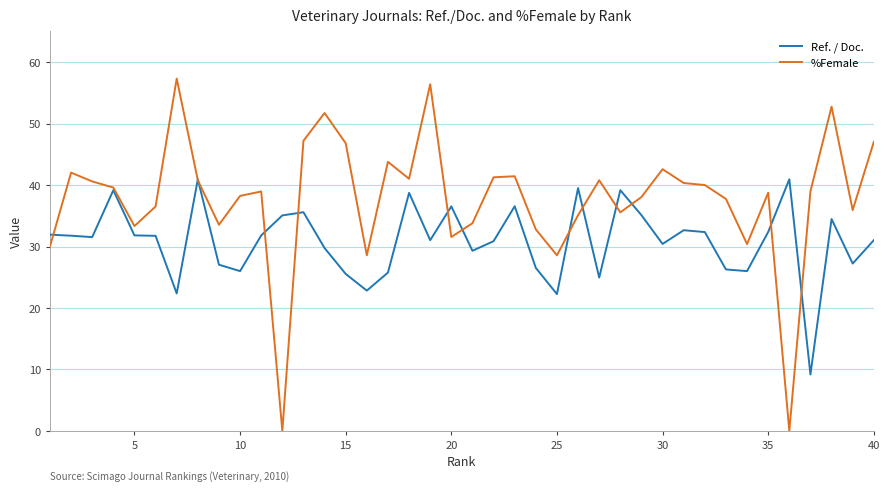

Rank the series by their average value, from highest to lowest.

%Female, Ref. / Doc.